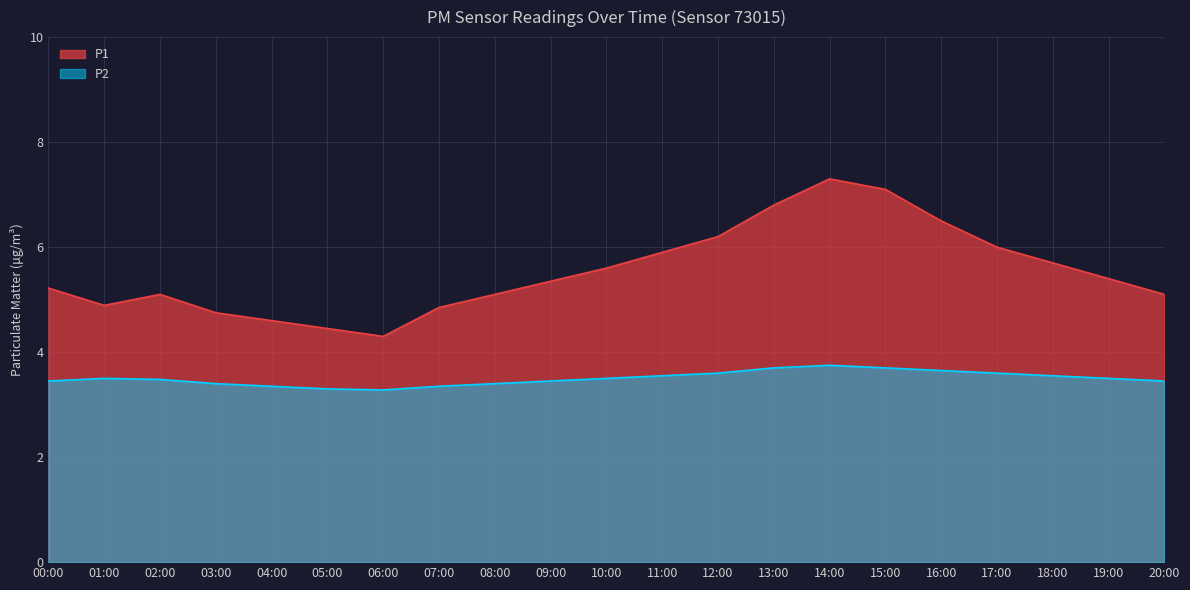

Rank the series by their average value, from lowest to highest.

P2, P1